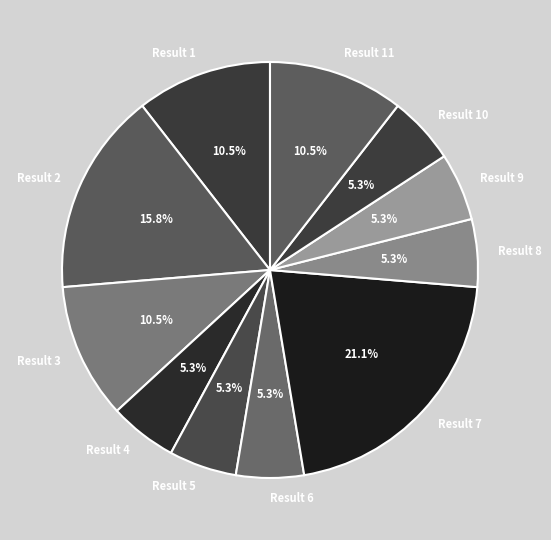

Which has a higher value, Result 7 or Result 10?

Result 7